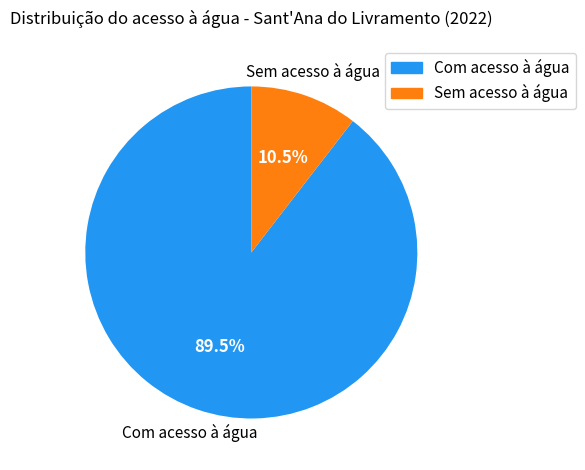

Does any single category account for the majority?

Yes